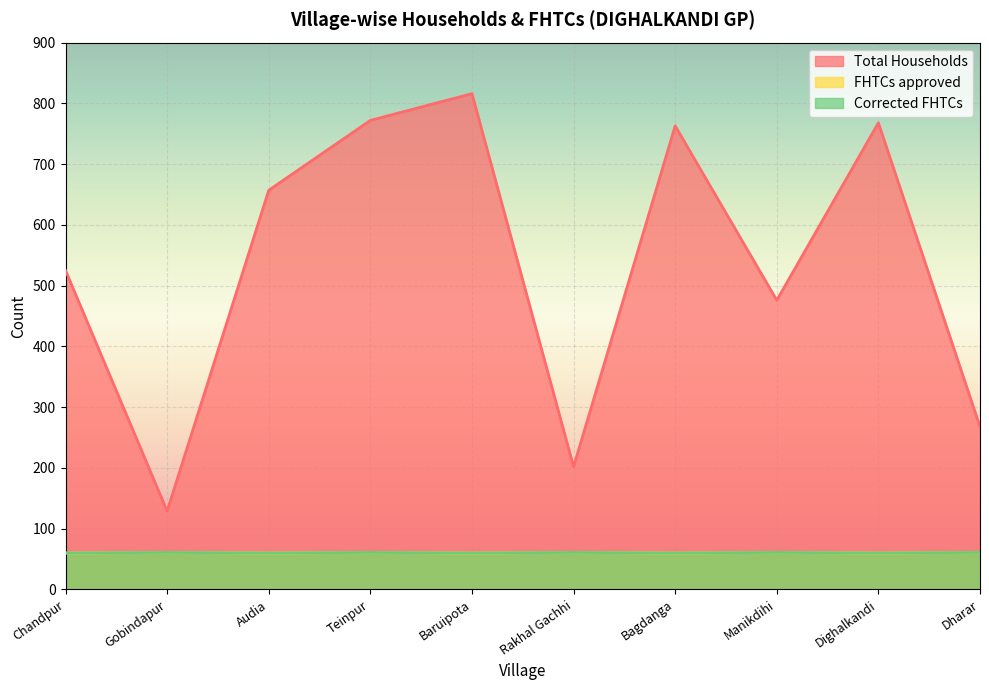

True or false: Total Households and FHTCs approved cross at least once.

False